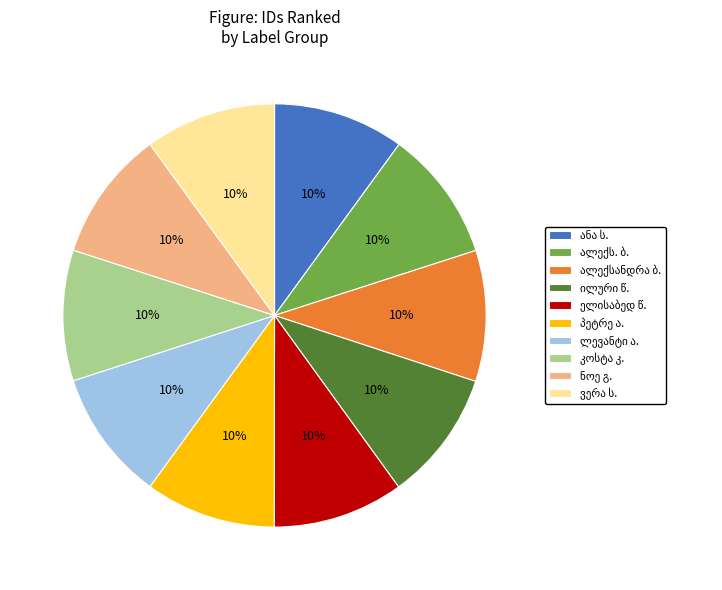

Is there any slice that represents more than half of the pie?

No